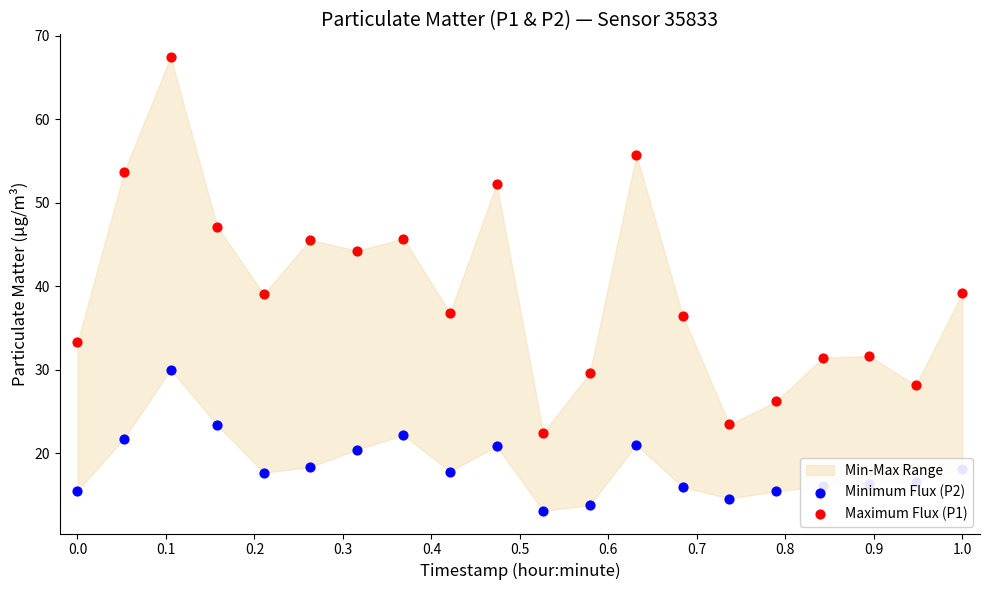

Which series reaches the minimum Y coordinate?

Minimum Flux (P2)